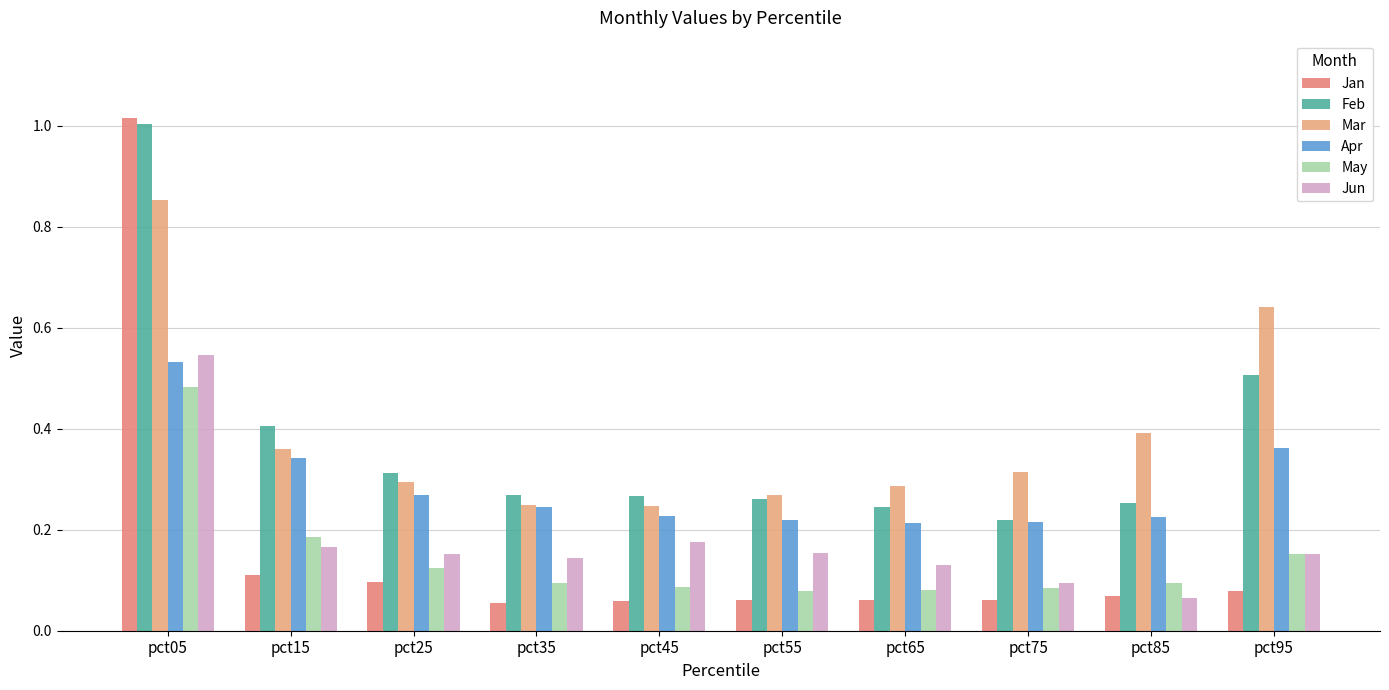

What is the difference between the maximum and minimum values in the Mar series?

0.6